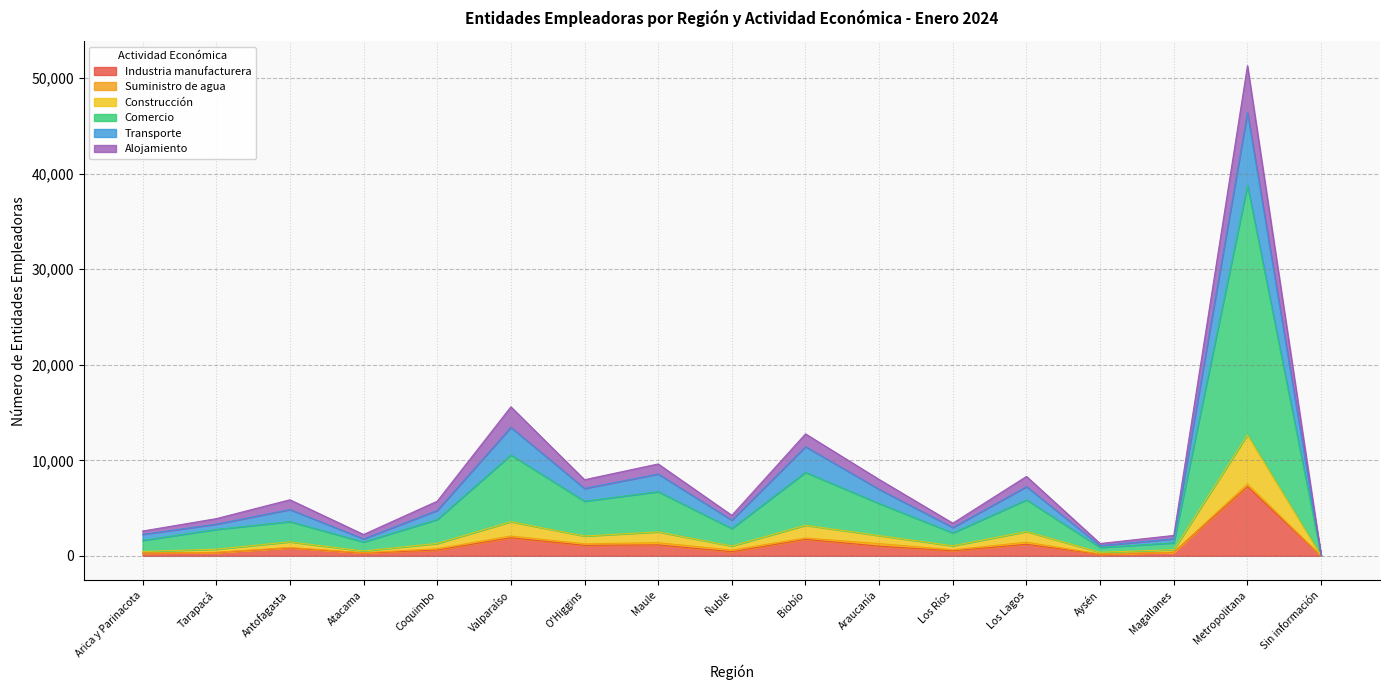

What is the highest value of the Industria manufacturera series?

7246